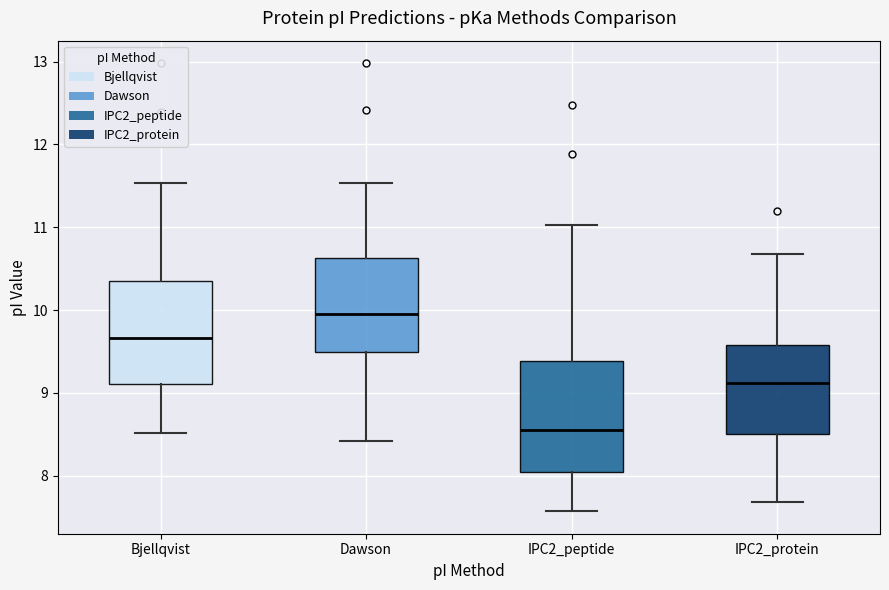

Reading left to right, read every box against the y-axis: the position of its median line, the range the box covers, and the ends of its whiskers. The values are not printed on the chart, so give them approximately, as read against the axis.

Bjellqvist: median 9.7, box 9.1 to 10.4, whiskers 8.5 to 11.5
Dawson: median 9.9, box 9.5 to 10.6, whiskers 8.4 to 11.5
IPC2_peptide: median 8.6, box 8.0 to 9.4, whiskers 7.6 to 11.0
IPC2_protein: median 9.1, box 8.5 to 9.6, whiskers 7.7 to 10.7